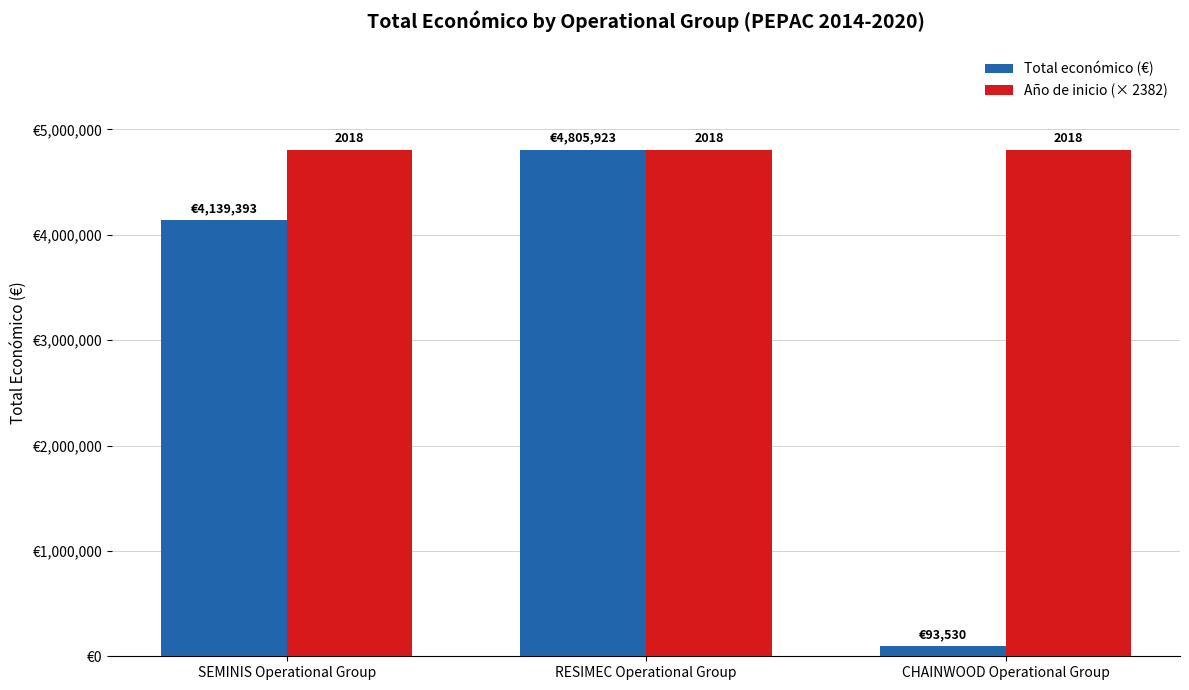

Are the bars grouped side by side (vs. stacked)?

Yes